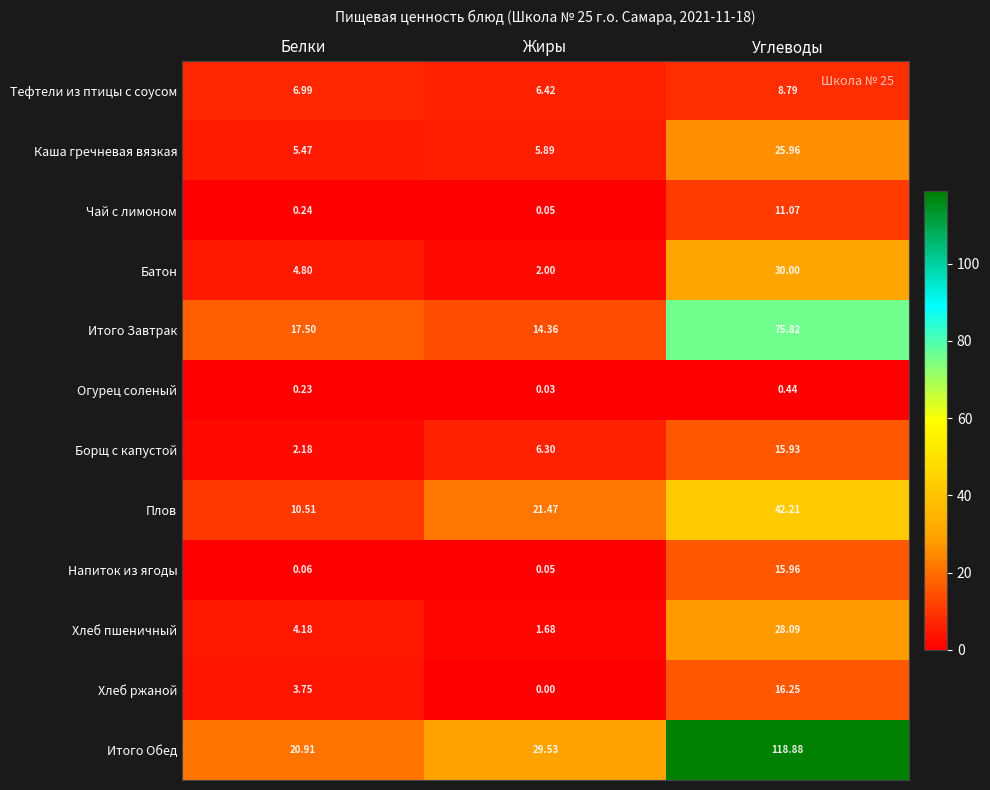

List the series in order of their peak value, highest first.

Итого Обед, Итого Завтрак, Плов, Батон, Хлеб пшеничный, Каша гречневая вязкая, Хлеб ржаной, Напиток из ягоды, Борщ с капустой, Чай с лимоном, Тефтели из птицы с соусом, Огурец соленый